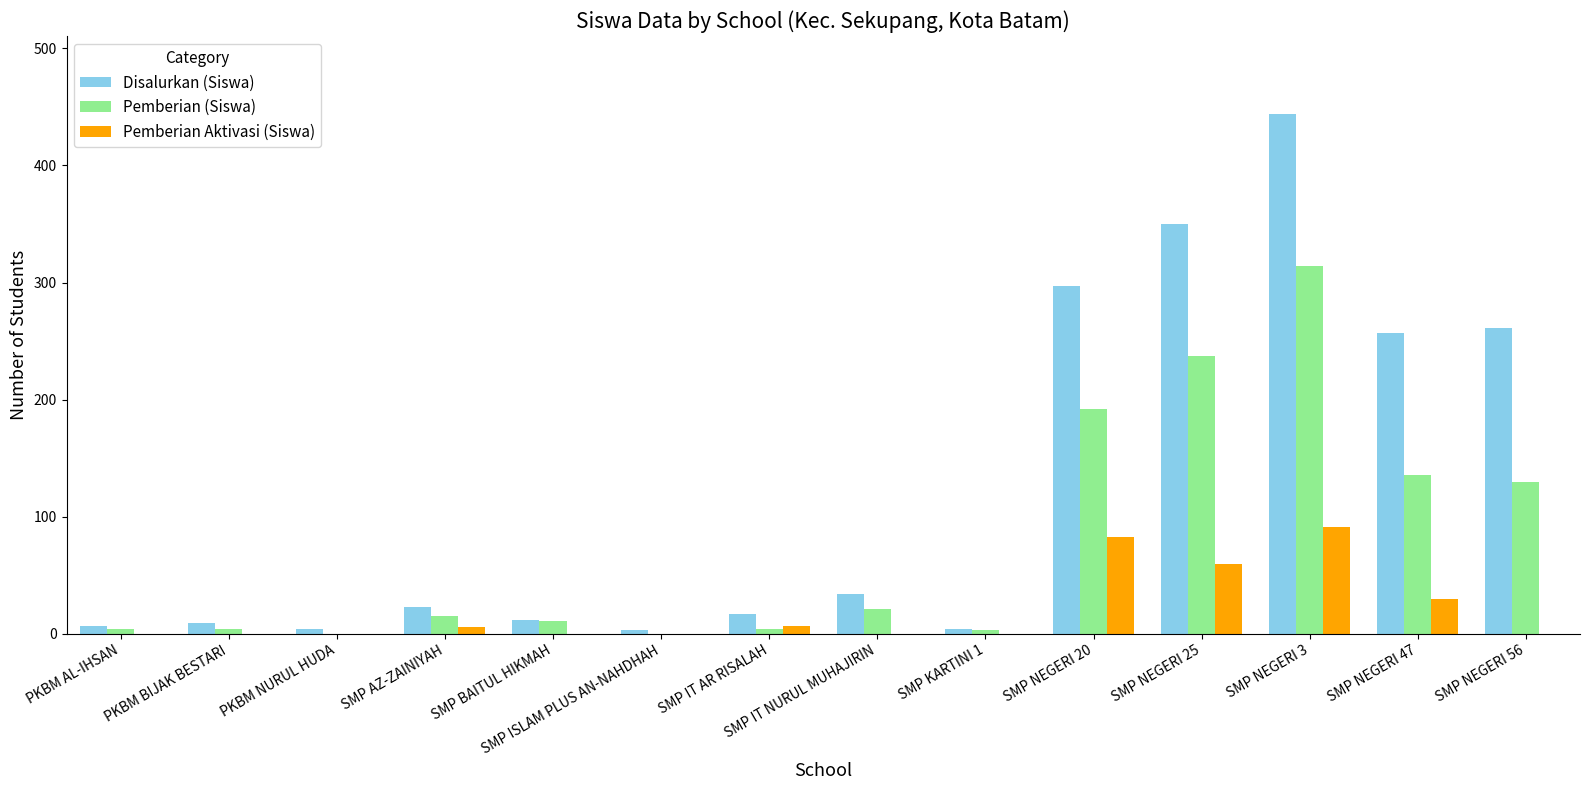

The value of Pemberian (Siswa) at SMP BAITUL HIKMAH is 11. True or false?

True